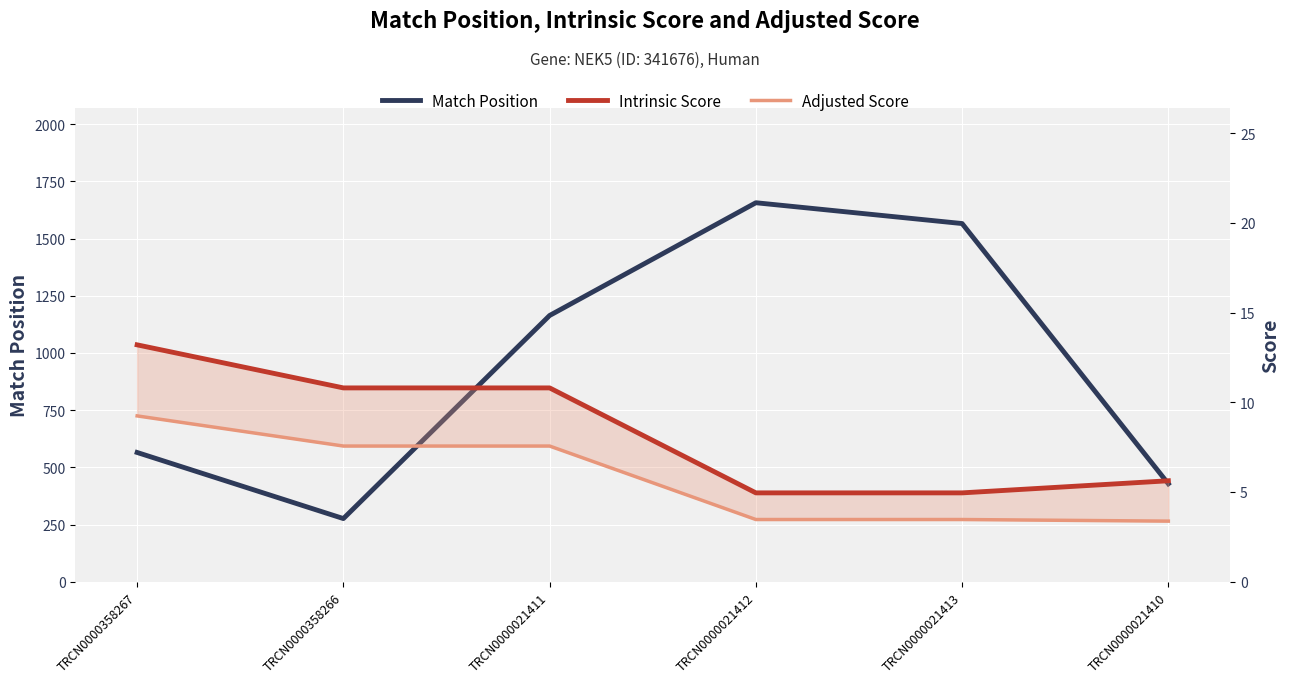

Count the number of categories in the chart.

6